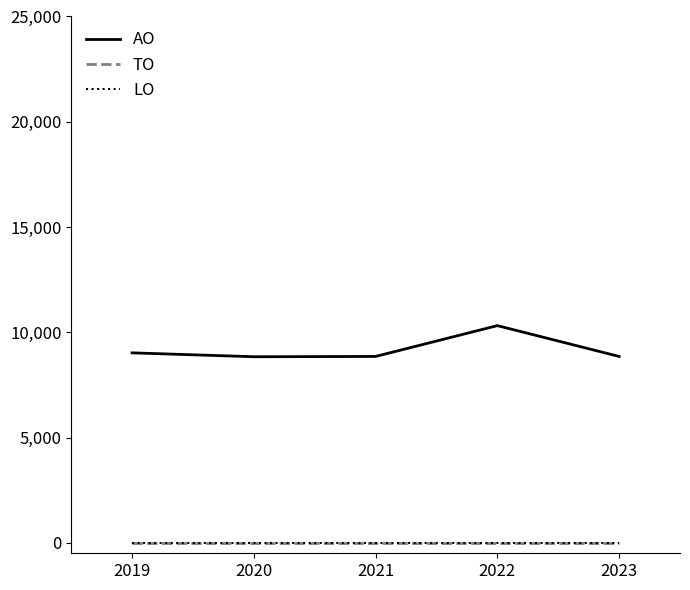

Is this an area chart (filled region under the line)?

No